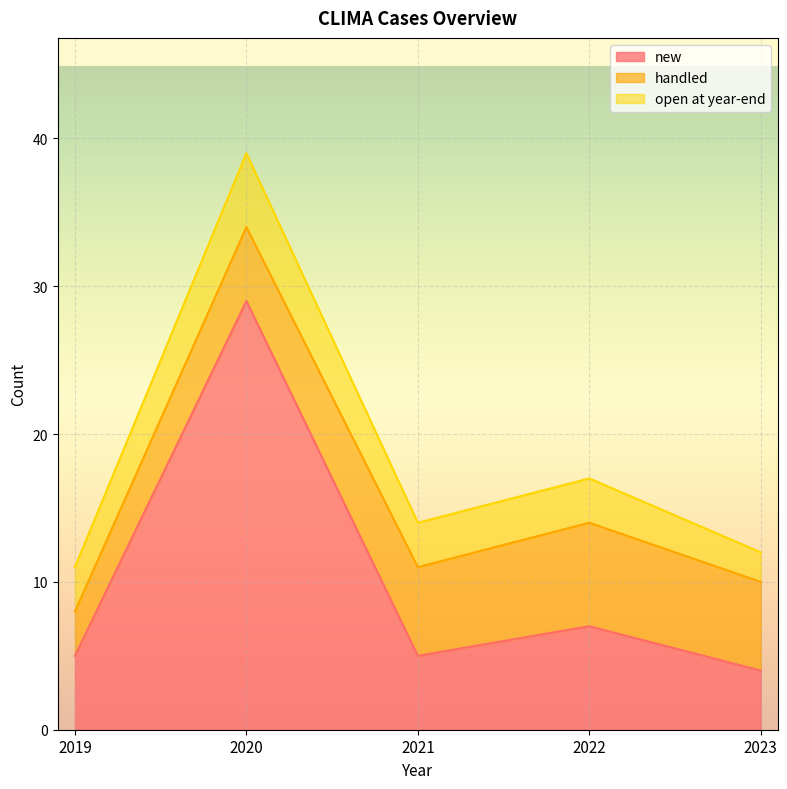

Is it true that new equals 8 at 2021?

False